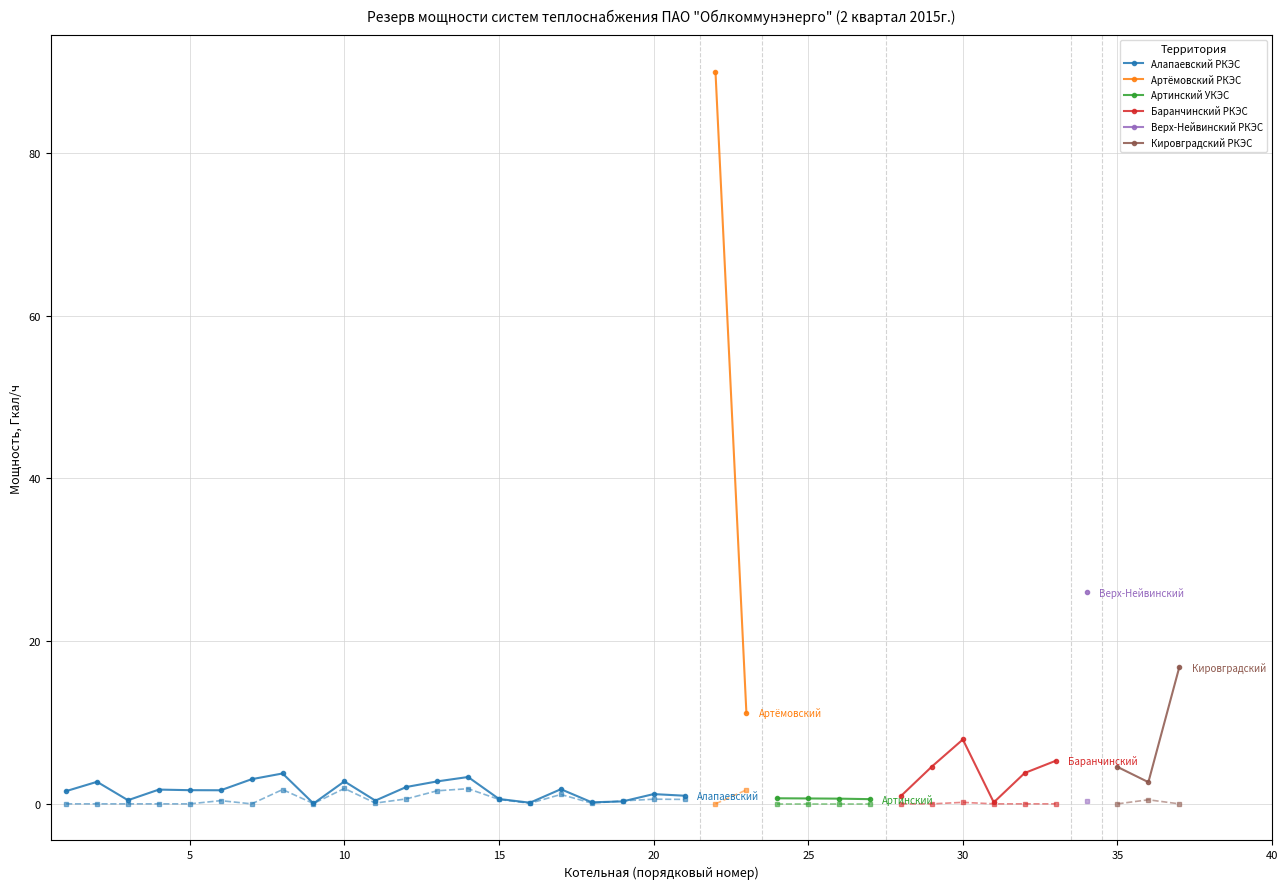

True or false: располагаемая_мощность and резерв_мощности cross at least once.

False